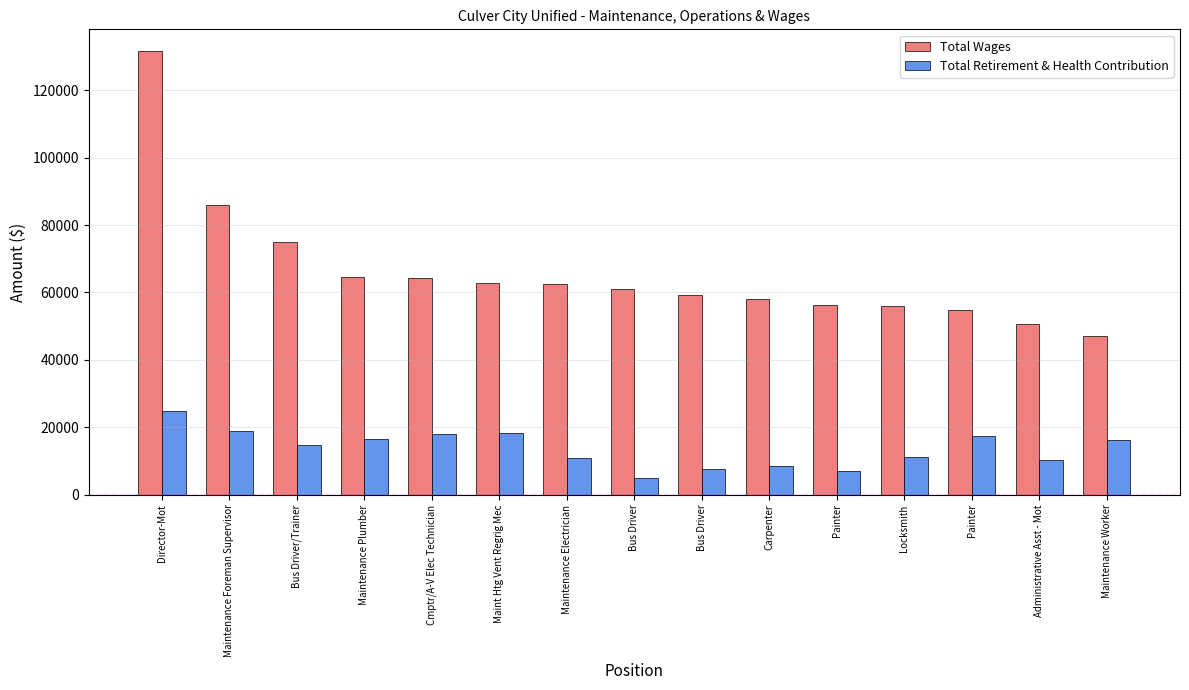

What are all the series names shown in the legend?

Total Wages, Total Retirement & Health Contribution